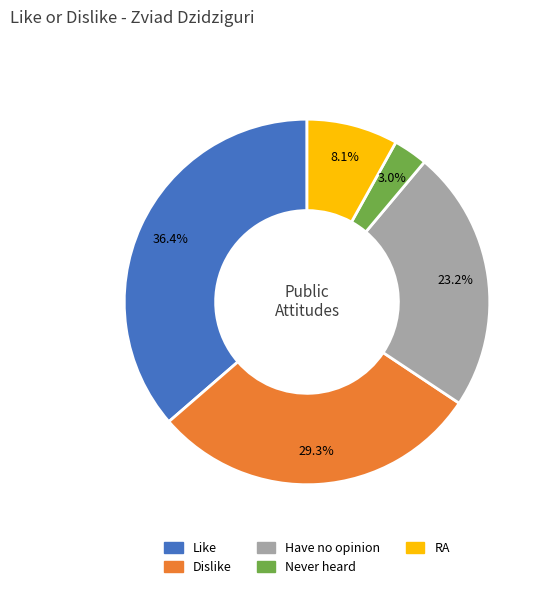

What is the total percentage of Never heard and Like?

39.4%